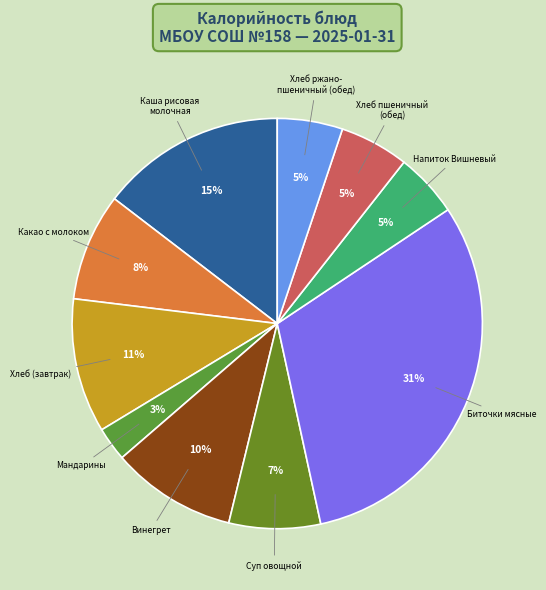

Rank the categories by value from highest to lowest.

Биточки мясные в соусе, Каша рисовая молочная с маслом, Хлеб пшеничный/ржано-пшеничный (завтрак), Винегрет овощной, Какао с молоком, Суп из овощей со сметаной, Хлеб пшеничный (обед), Хлеб ржано-пшеничный (обед), Напиток витаминизированный Вишневый, Мандарины свежие